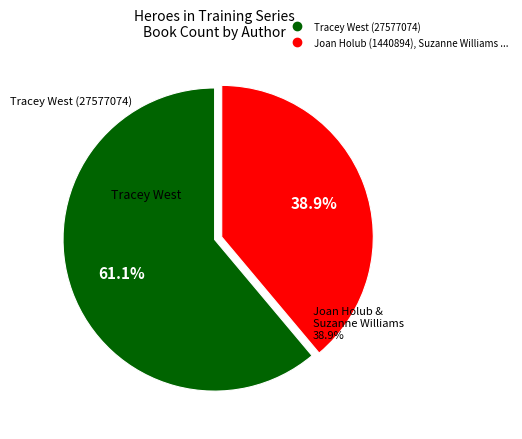

True or false: Tracey West (27577074) accounts for 51% of the total.

False